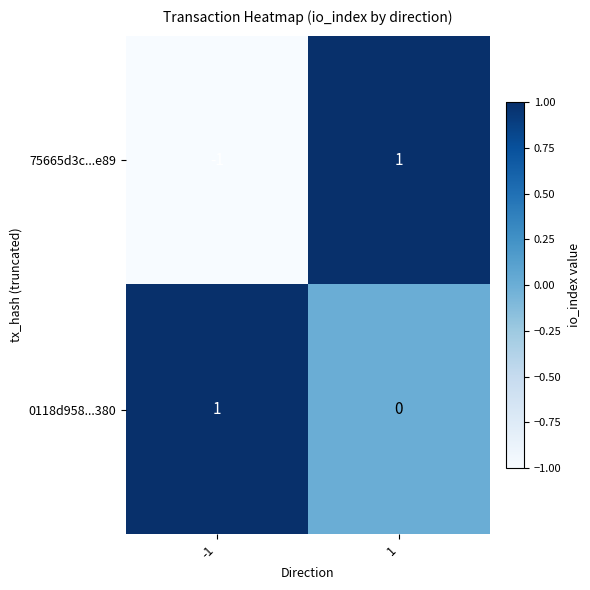

List the series in order of their overall mean, highest first.

0118d958...380, 75665d3c...e89